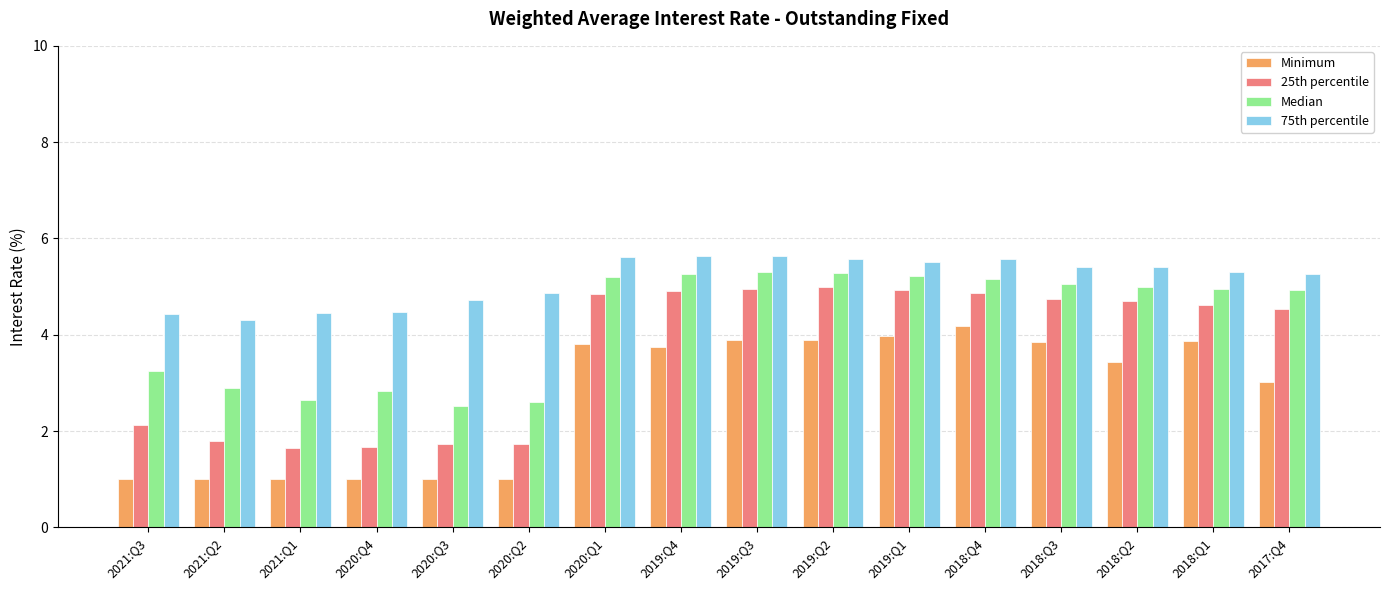

What is the value of the Minimum bar at the 1st from the left?

1.0